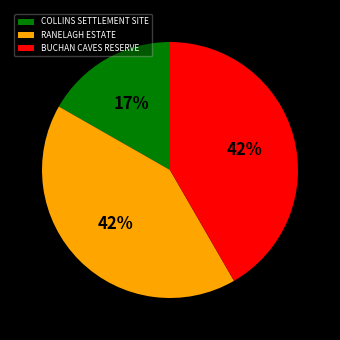

Between RANELAGH ESTATE and COLLINS SETTLEMENT SITE, which is larger?

RANELAGH ESTATE